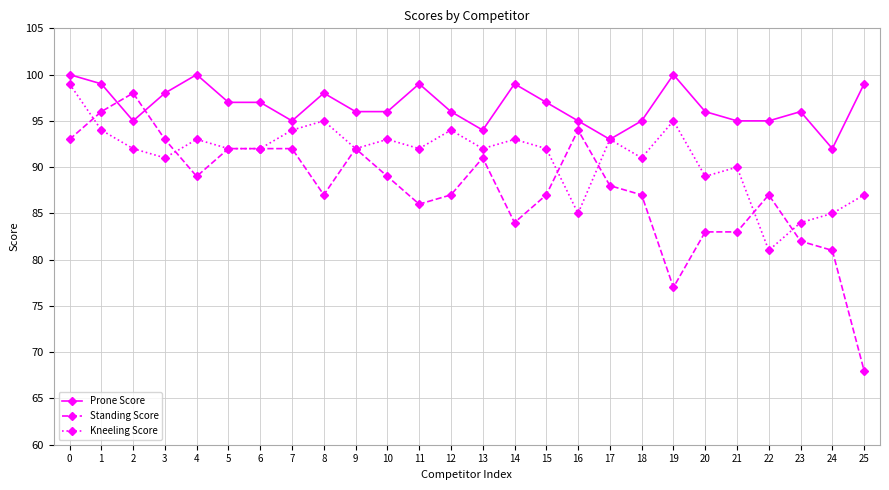

What is the sum of the Kneeling Score values at 21 and 8?

185